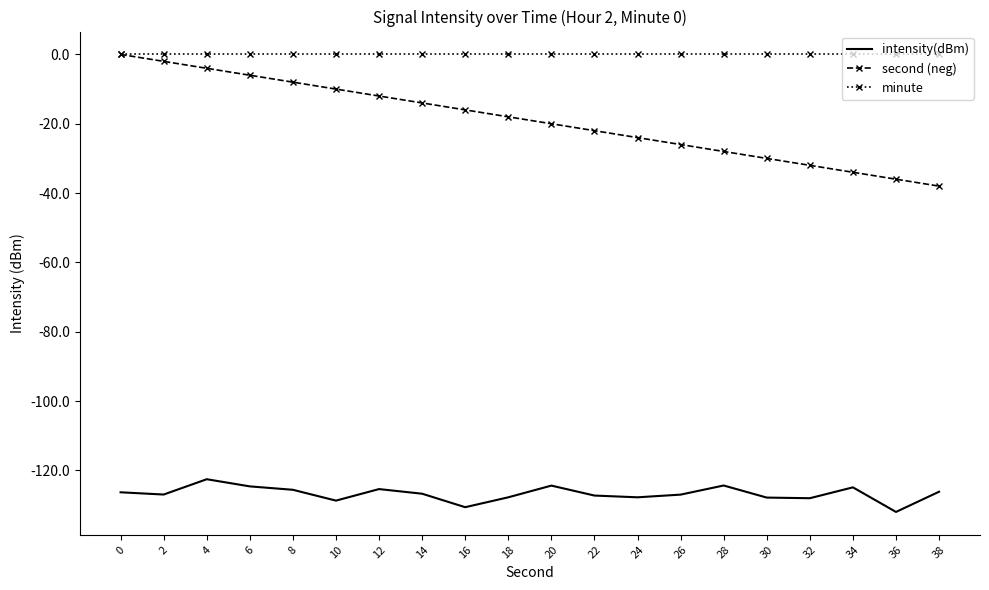

Rank the series at 32 from highest to lowest value.

minute, second (neg), intensity(dBm)